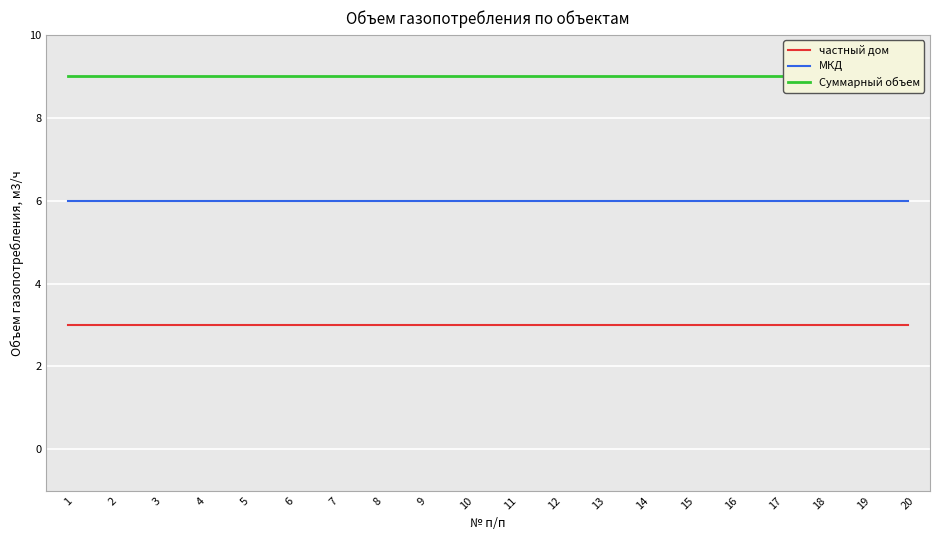

True or false: частный дом and Суммарный объем intersect in this chart.

False